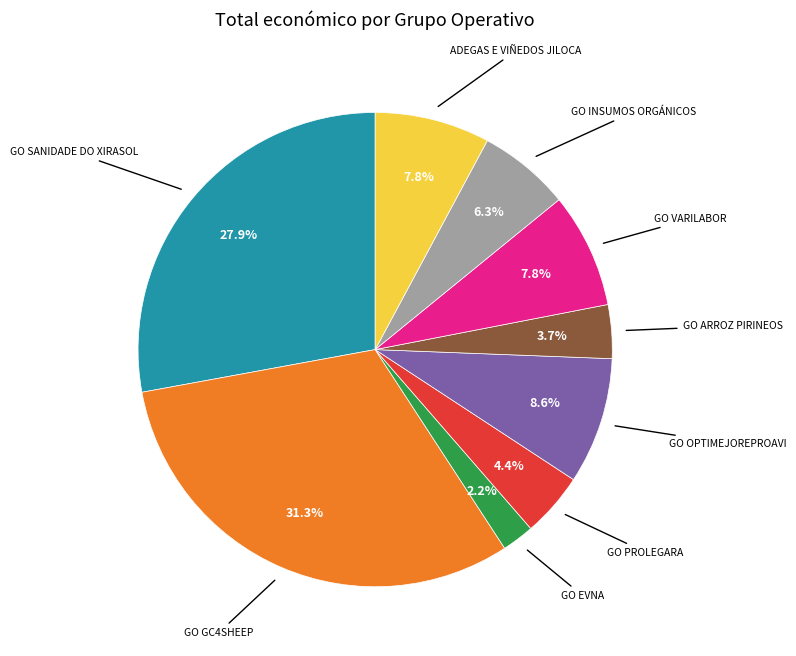

Is there a majority slice in this chart?

No